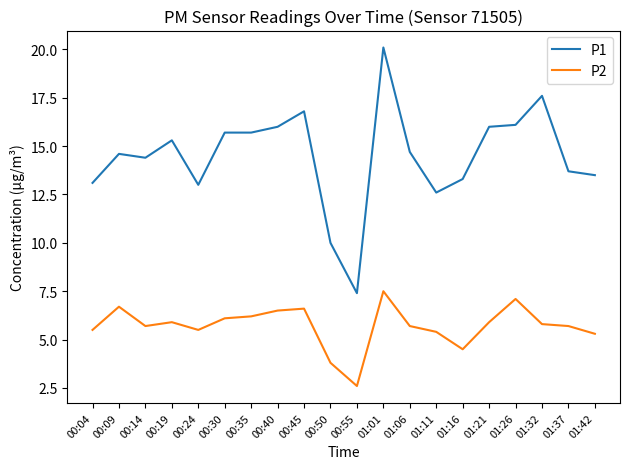

Is it true that P2 equals 5.5 at 00:04?

True